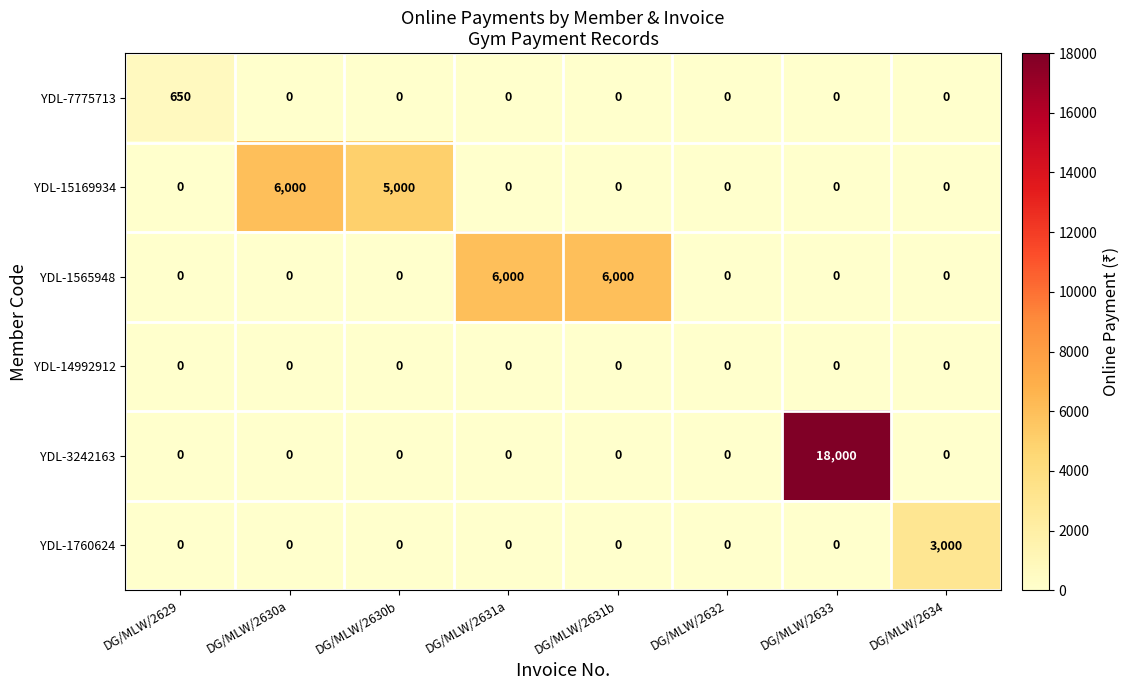

The value of YDL-15169934 at DG/MLW/2630a is 6000. True or false?

True